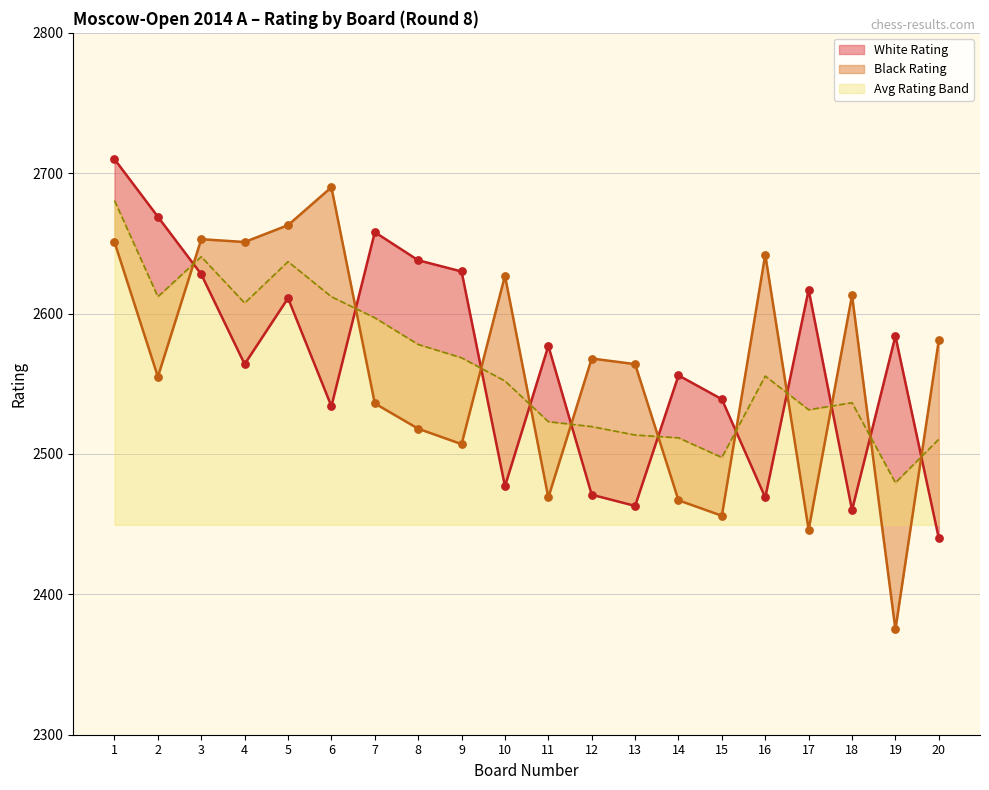

At how many categories does at least one series exceed 2538?

20